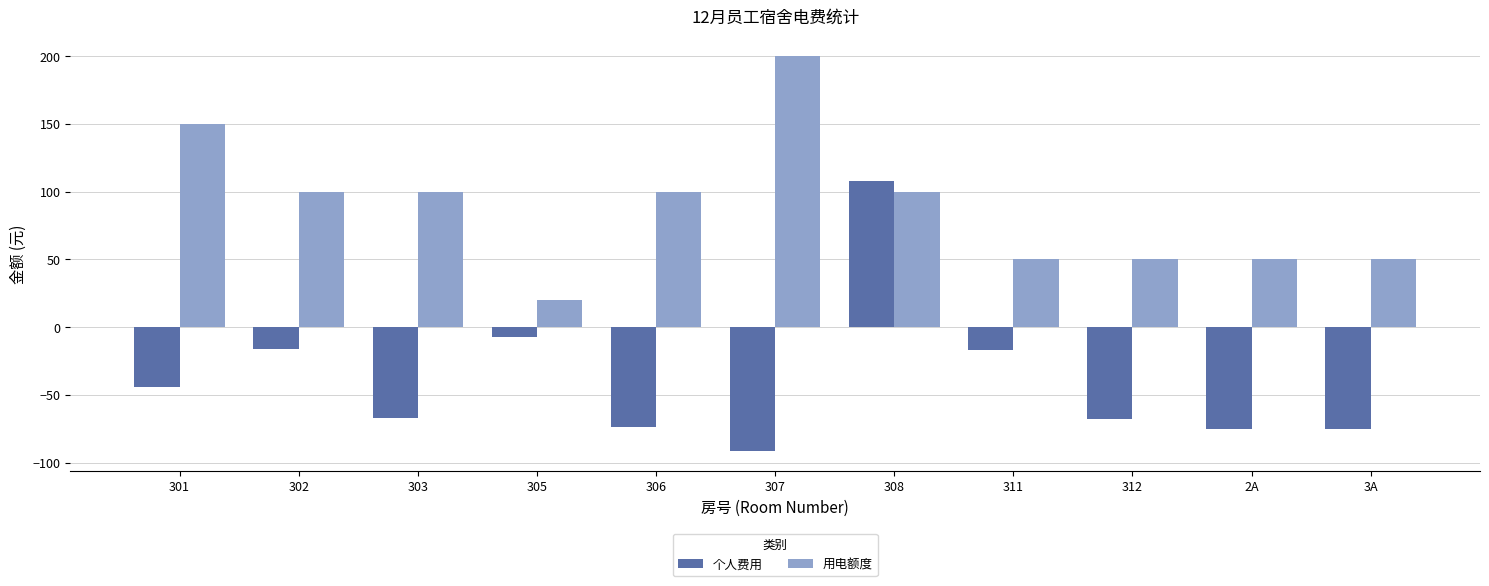

Read the 用电额度 value at 3A.

50.0